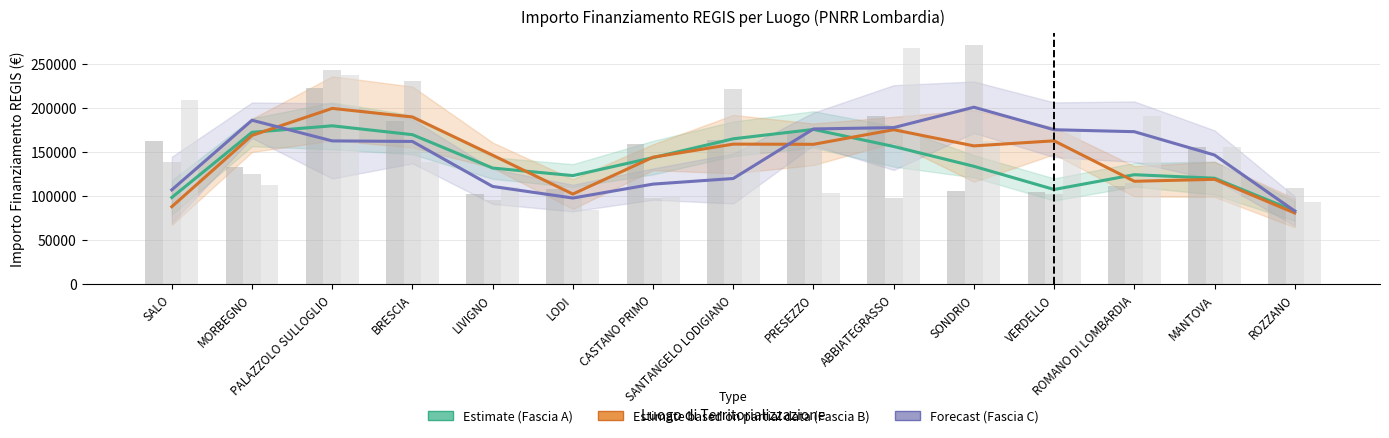

What is the difference between the Estimate based on partial data (Fascia B) values at PALAZZOLO SULLOGLIO and MANTOVA?

80604.4